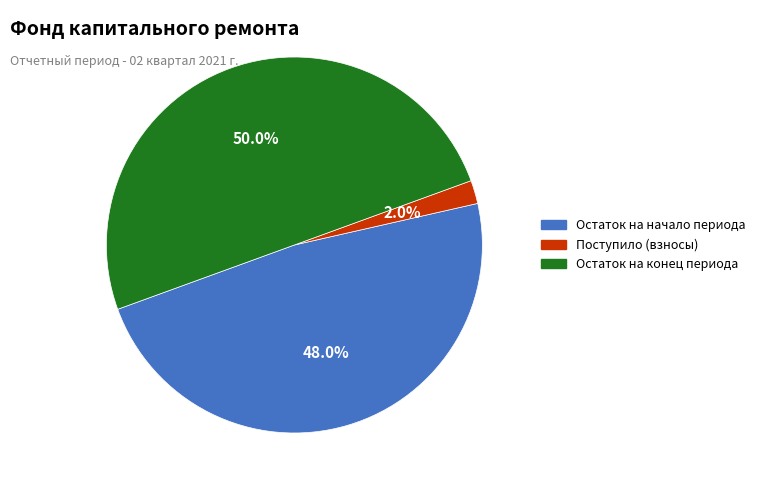

Between Поступило (взносы) and Остаток на начало периода, which is larger?

Остаток на начало периода